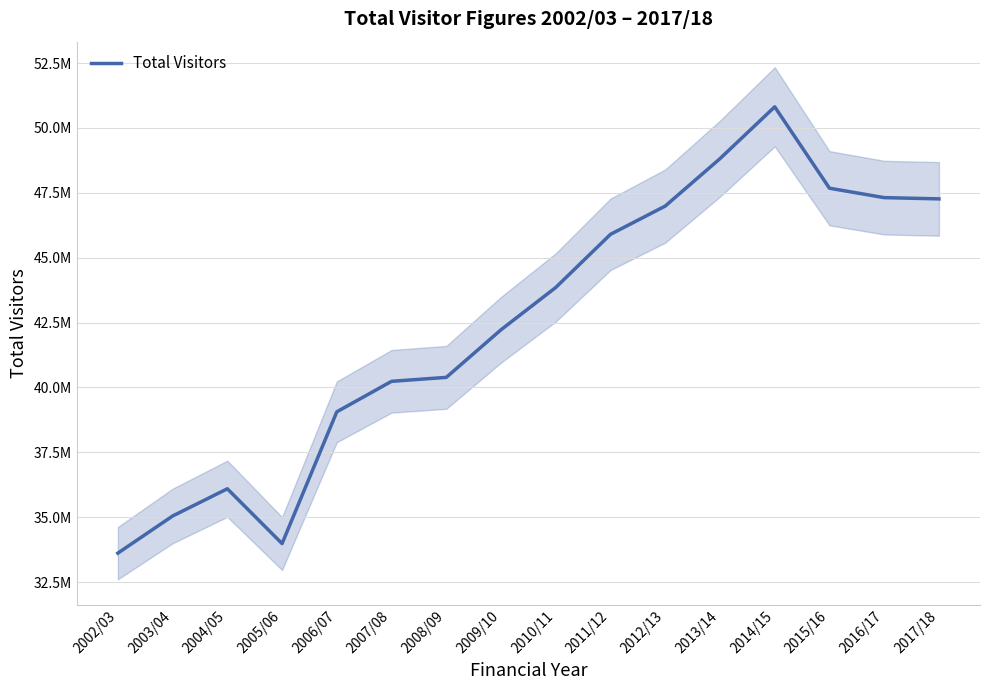

Between 2010/11 and 2007/08, which is larger?

2010/11